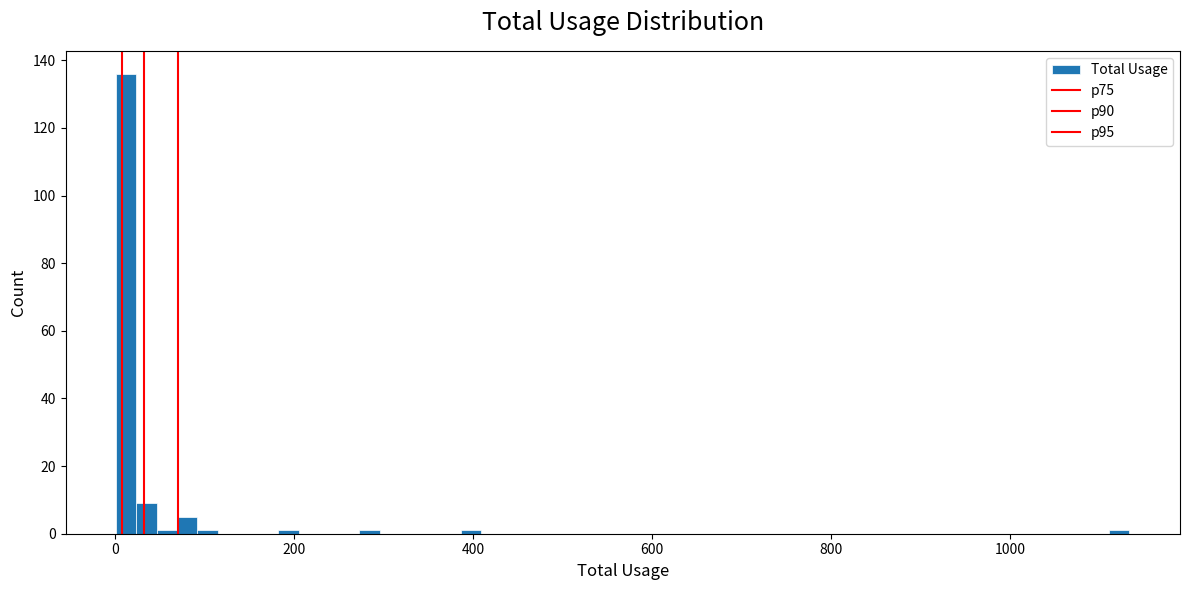

Around what value on the x-axis is the tallest bar? Give the approximate position of its centre, as read against the axis.

20